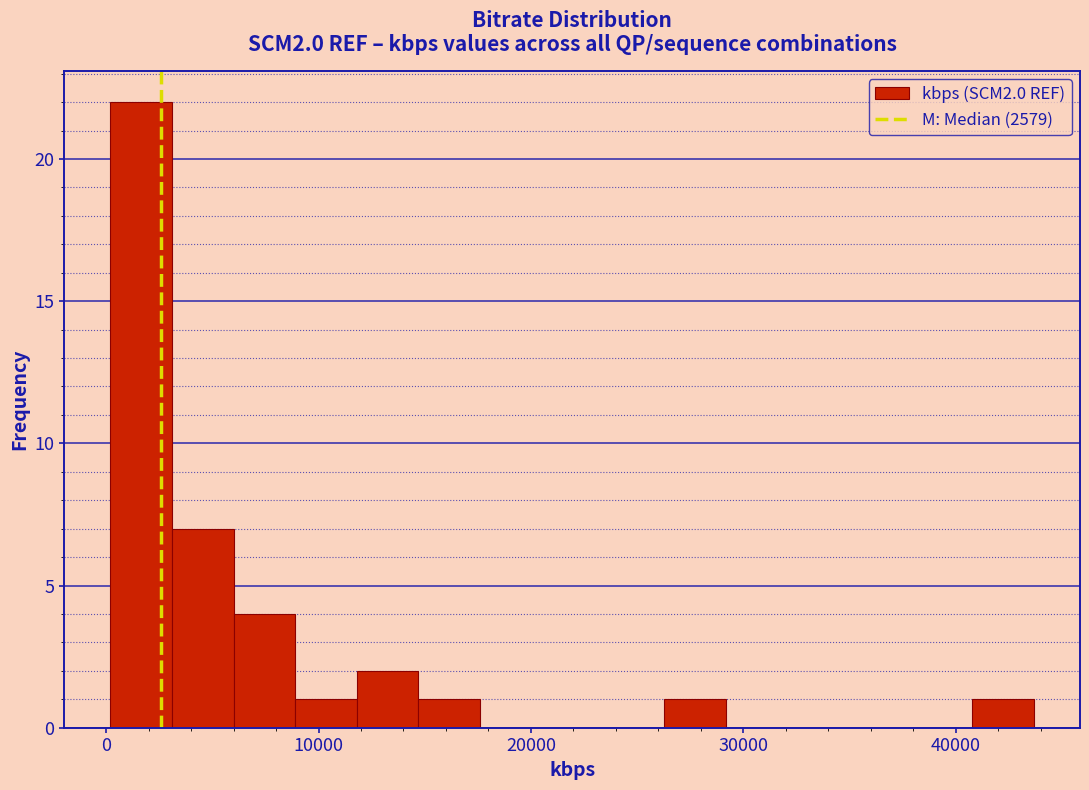

Read against the x-axis, roughly where is the centre of the tallest bar?

2000